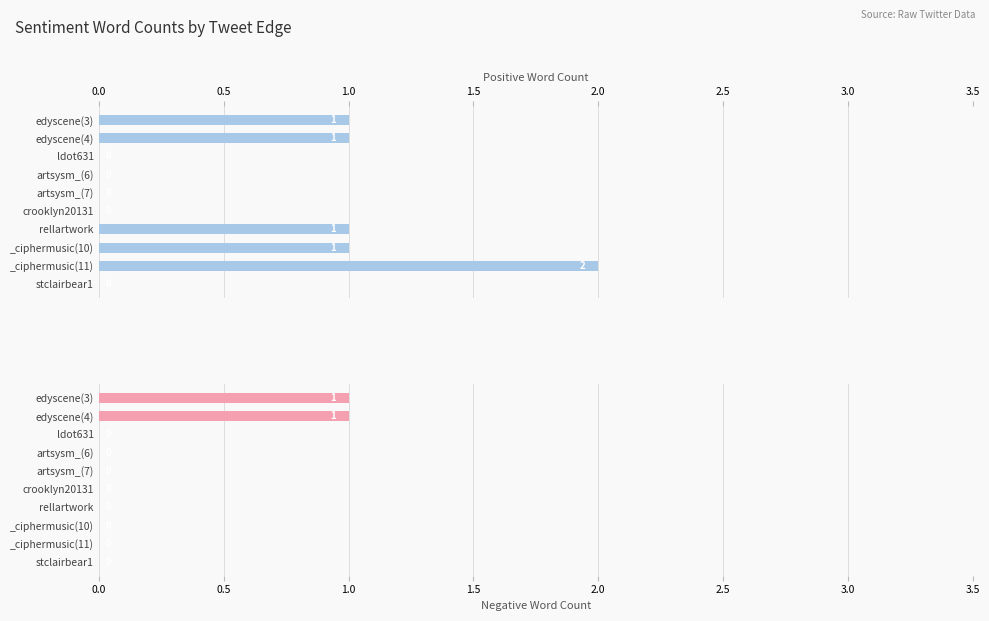

Reading left to right, what are all the values shown in this chart?

Positive Word Count: 1	1	0	0	0	0	1	1	2	0
Negative Word Count: 1	1	0	0	0	0	0	0	0	0